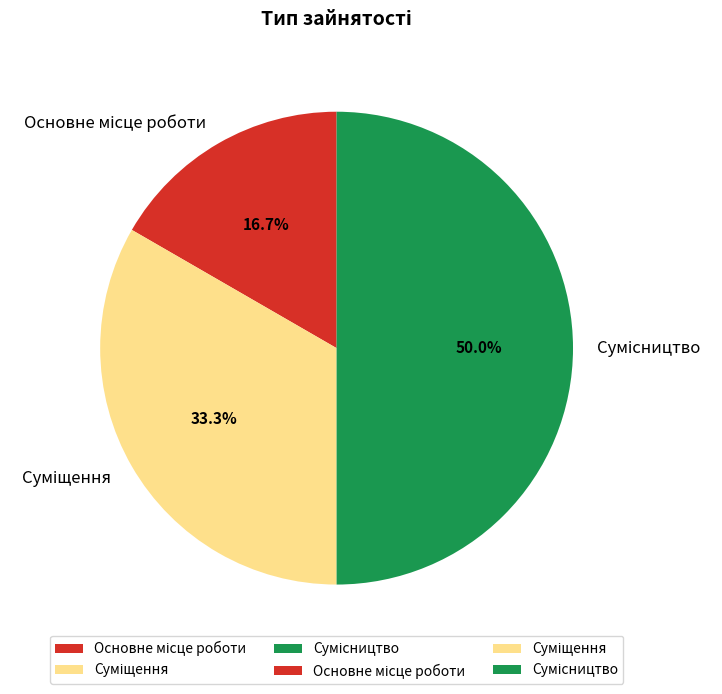

Which slice is the smallest?

Основне місце роботи